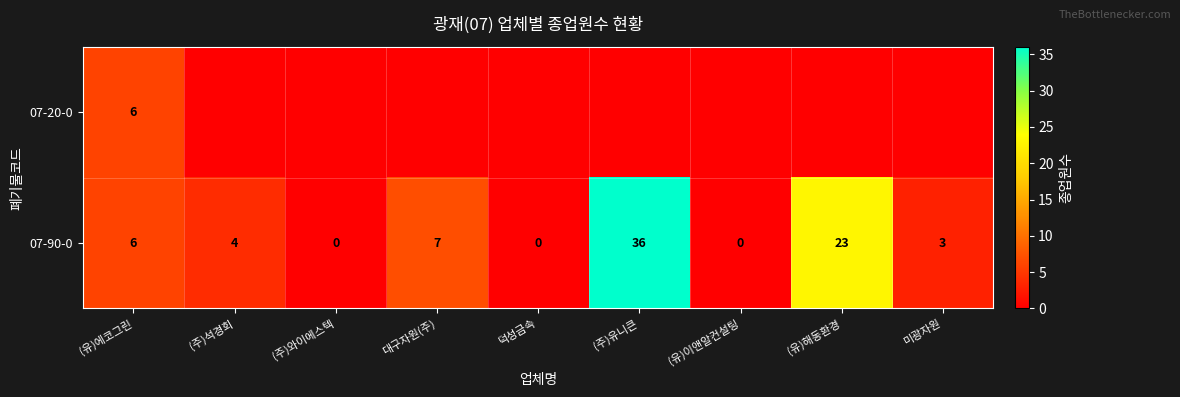

What is the sum of all 07-90-0 values?

79